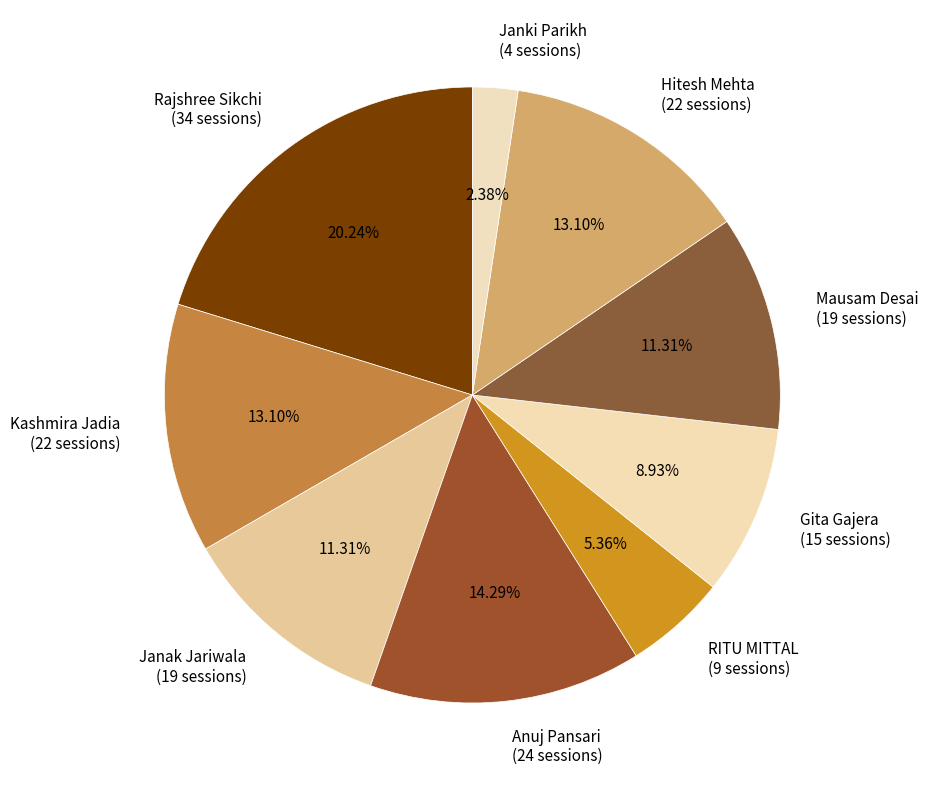

Is there any slice that represents more than half of the pie?

No